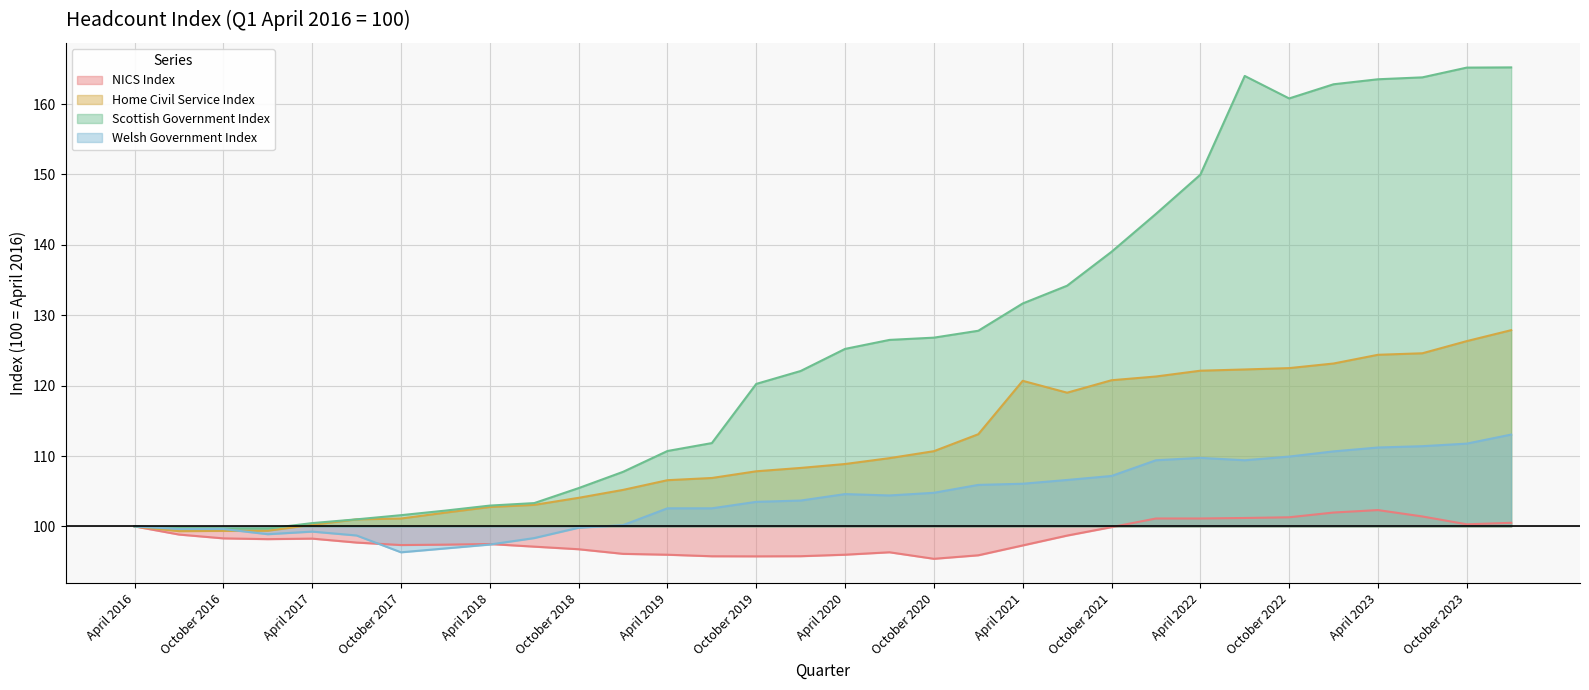

Rank the categories by Scottish Government Index value from lowest to highest.

October 2016, January 2017, July 2016, April 2016, April 2017, July 2017, October 2017, January 2018, April 2018, July 2018, October 2018, January 2019, April 2019, July 2019, October 2019, January 2020, April 2020, July 2020, October 2020, January 2021, April 2021, July 2021, October 2021, January 2022, April 2022, October 2022, January 2023, April 2023, July 2023, July 2022, October 2023, January 2024